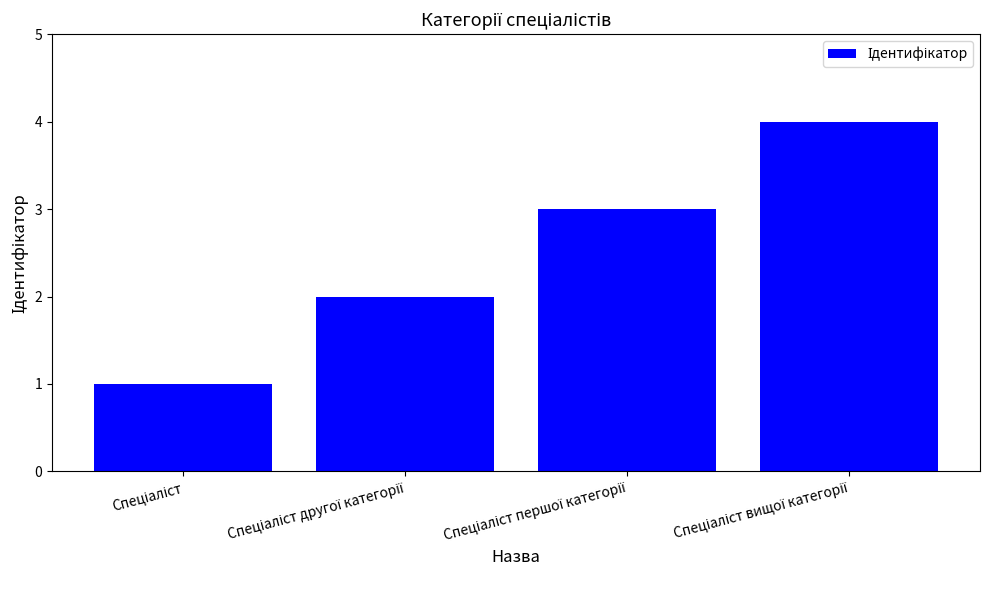

Reading left to right, list all the values displayed in this chart.

1	2	3	4